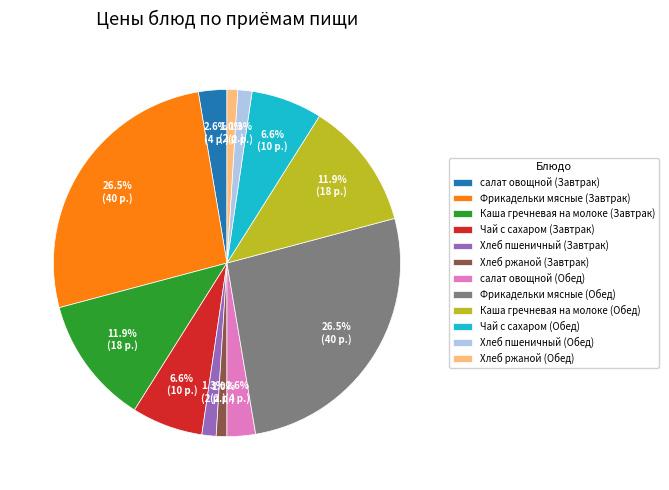

True or false: салат овощной (Обед) accounts for 16% of the total.

False